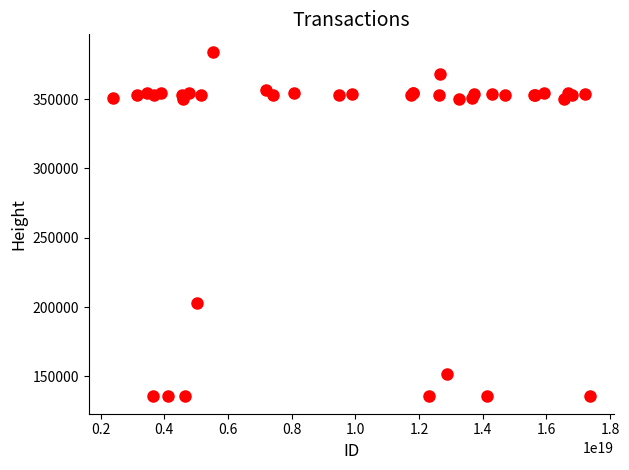

What Y value in the scatter plot is closest to 259941?

203292